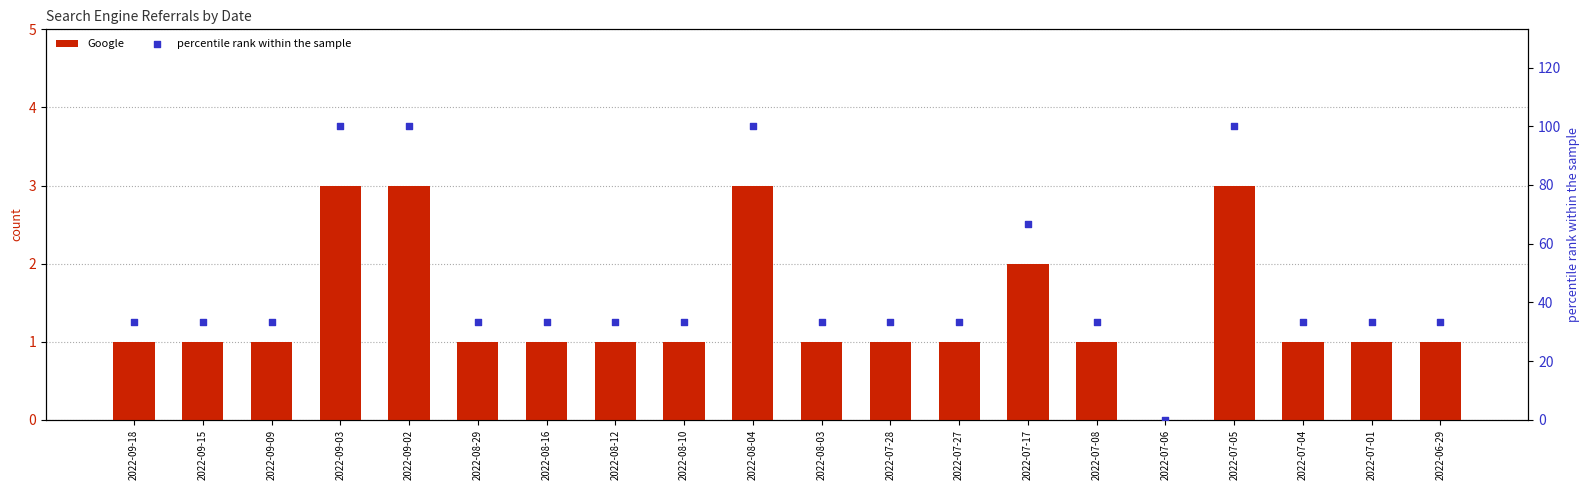

What are all the series names shown in the legend?

Google, percentile rank within the sample